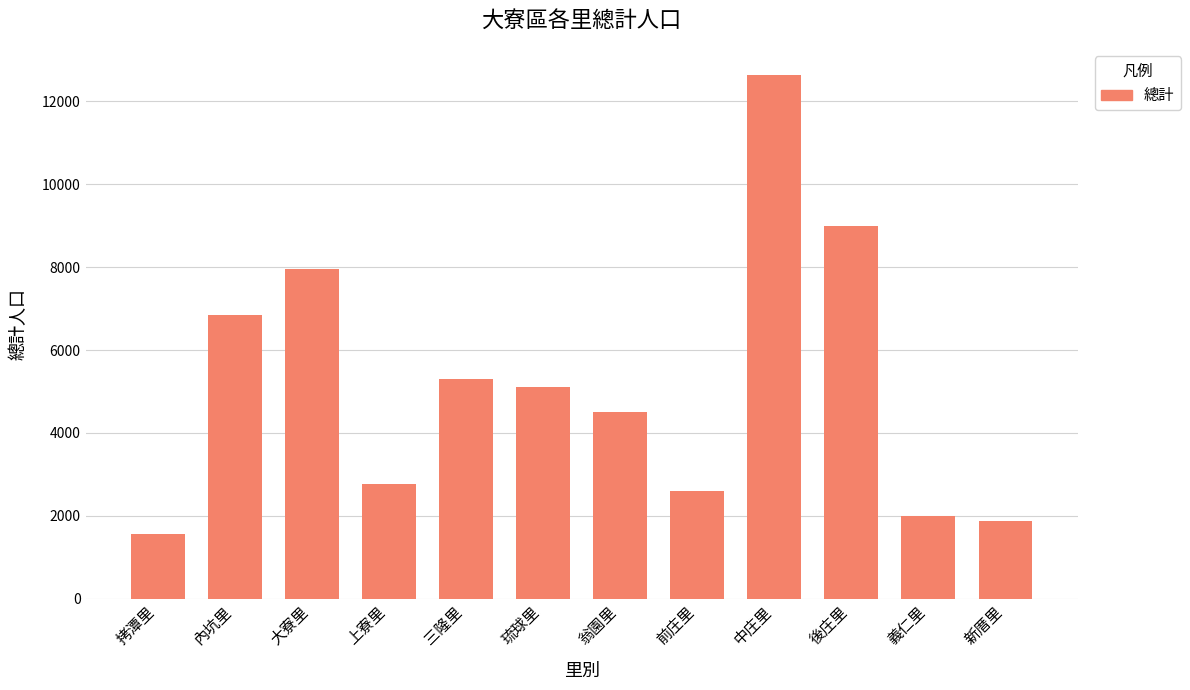

Reading left to right, extract all data points from this chart.

拷潭里=1572	內坑里=6838	大寮里=7959	上寮里=2772	三隆里=5298	琉球里=5116	翁園里=4513	前庄里=2603	中庄里=12631	後庄里=9000	義仁里=2007	新厝里=1873